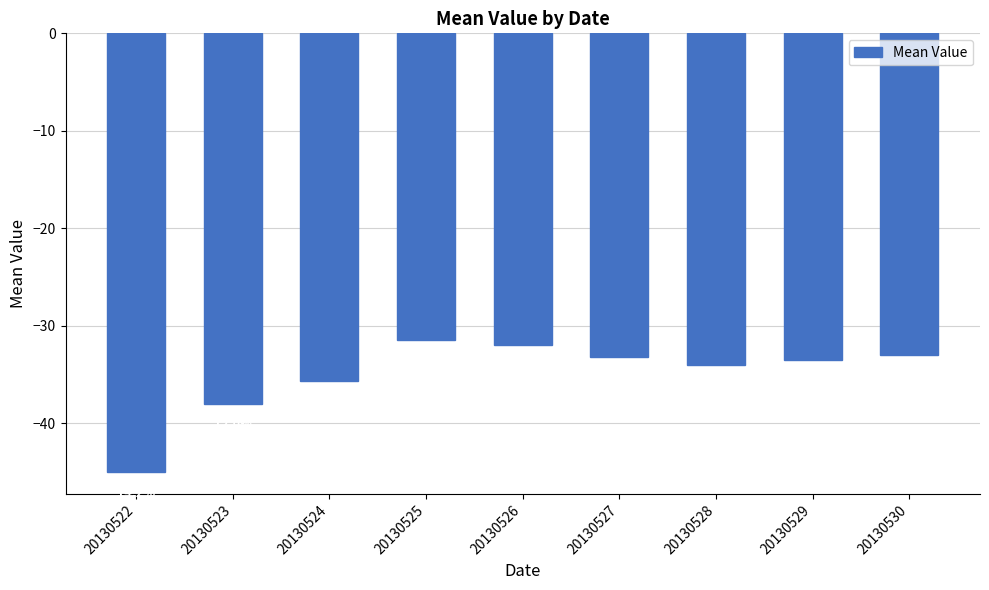

Which category has the lowest value across all series?

20130522